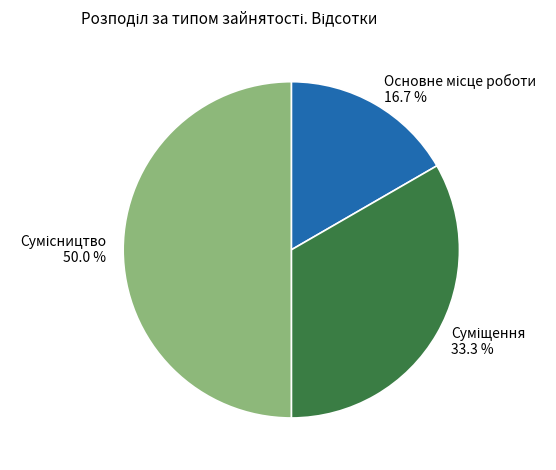

Count the number of slices in the pie.

3